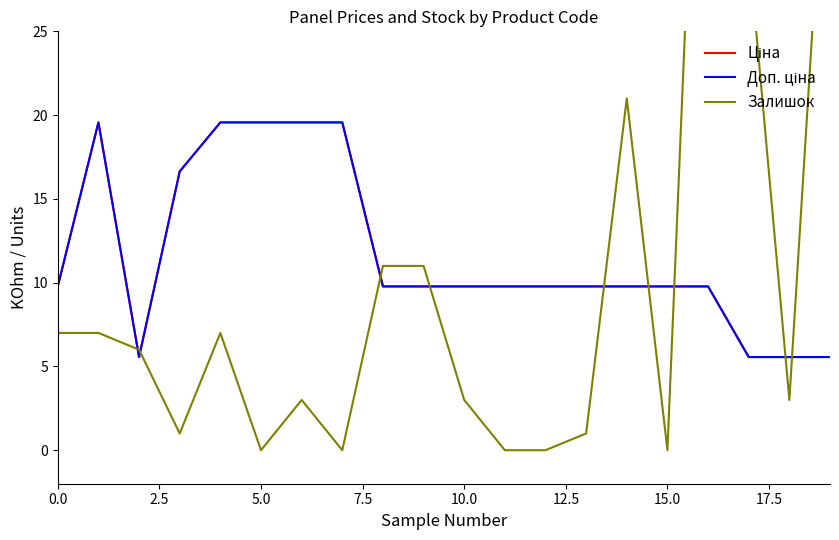

Does the chart have visible grid lines?

No